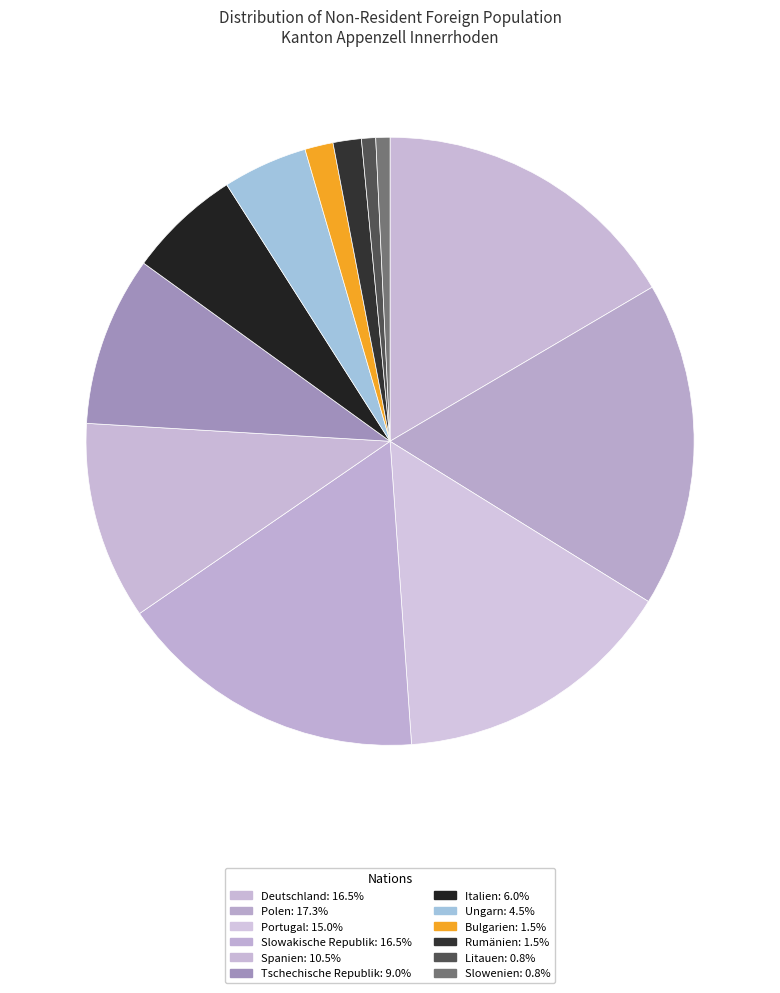

Is it true that Litauen is 14% of the pie?

False